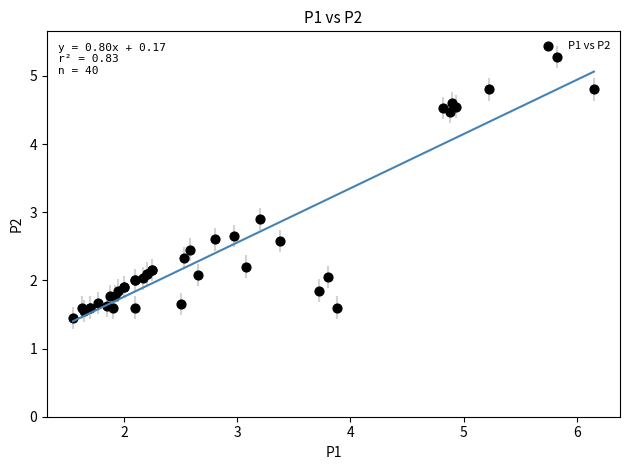

What Y value in the scatter plot is closest to 3?

2.9